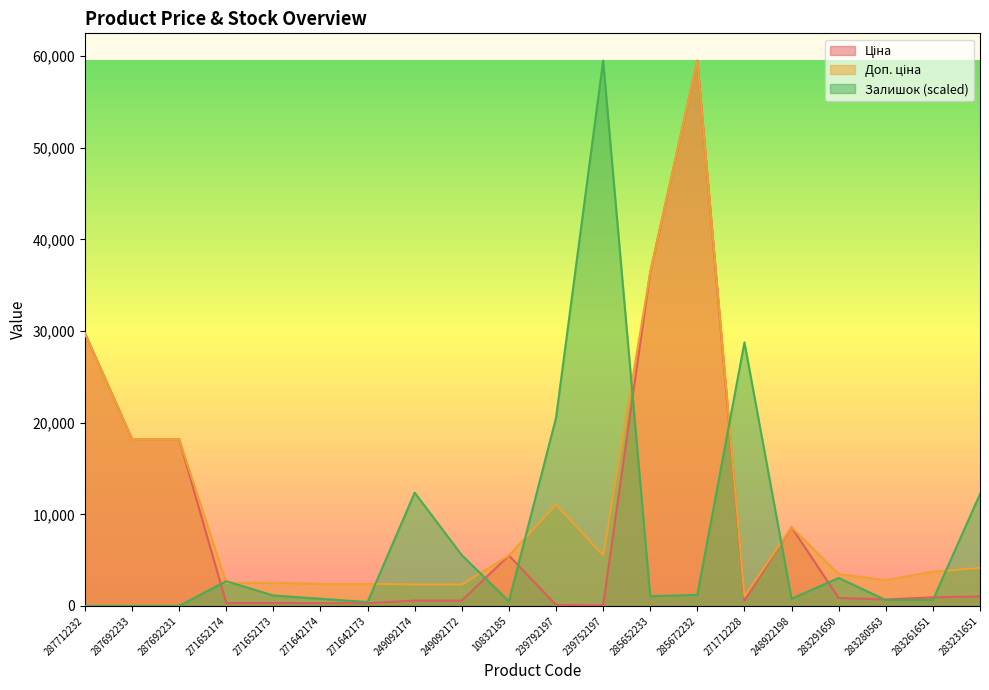

What position from the left is 271712228?

15